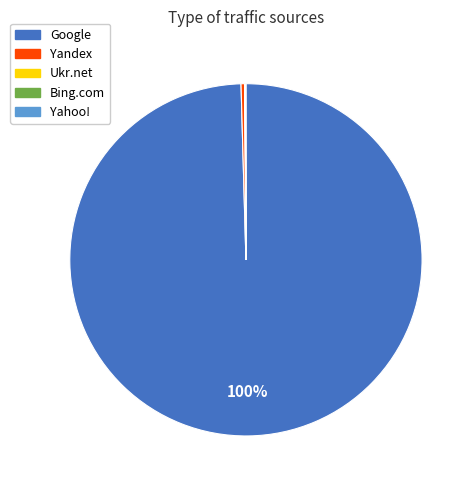

To the nearest percent, what is the average slice percentage?

20%